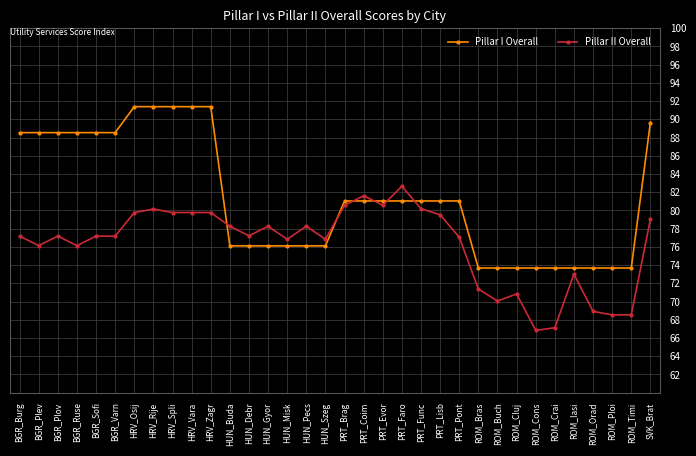

What is the difference between the Pillar I Overall values at ROM_Crai and HUN_Misk?

2.4